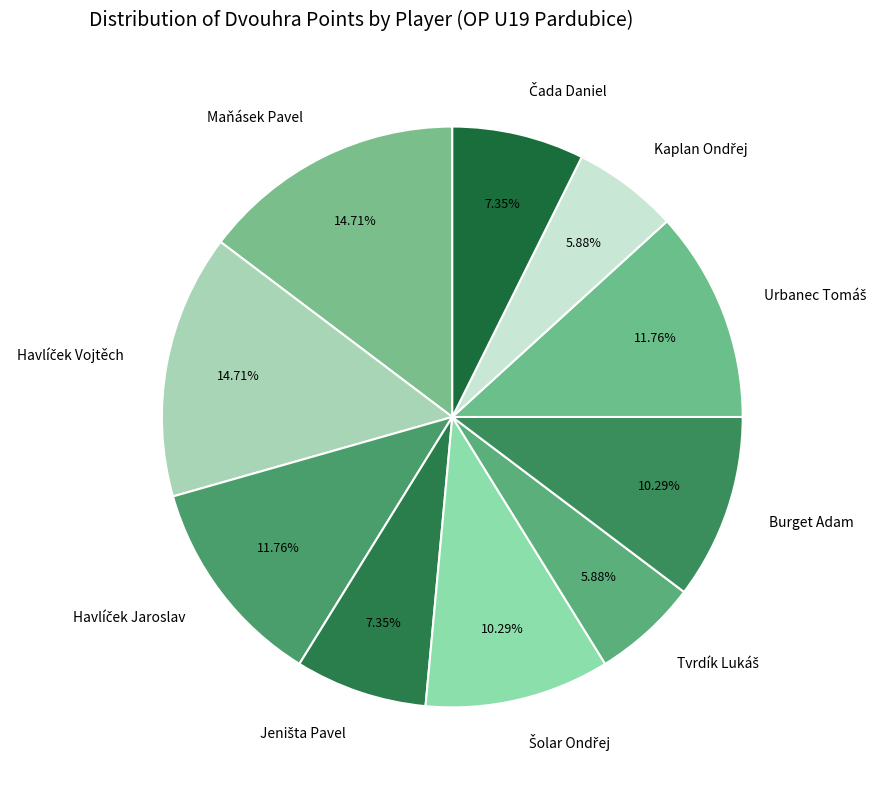

How many segments does this pie chart have?

10